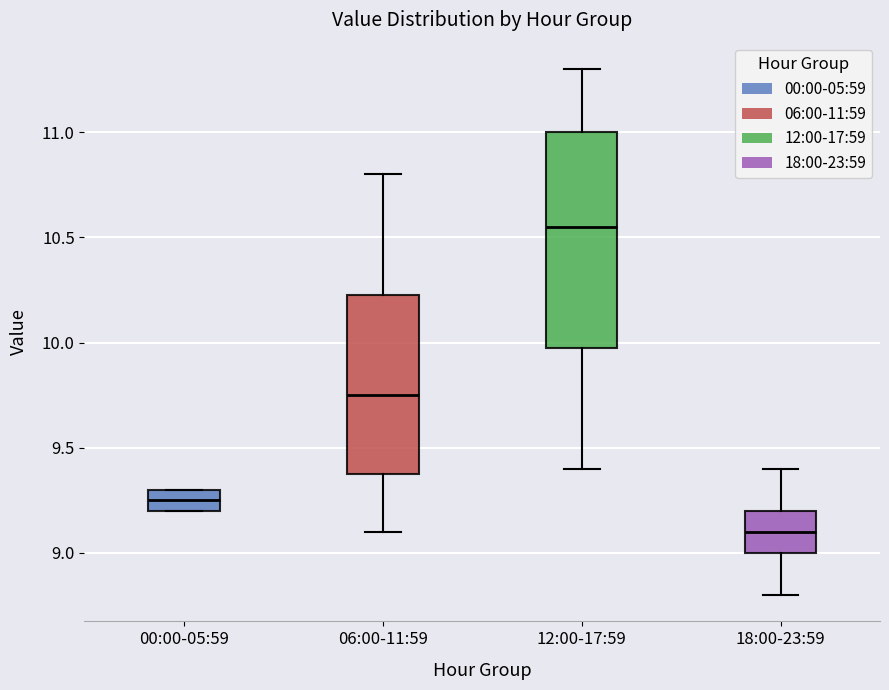

Which box has the lowest median line?

18:00-23:59